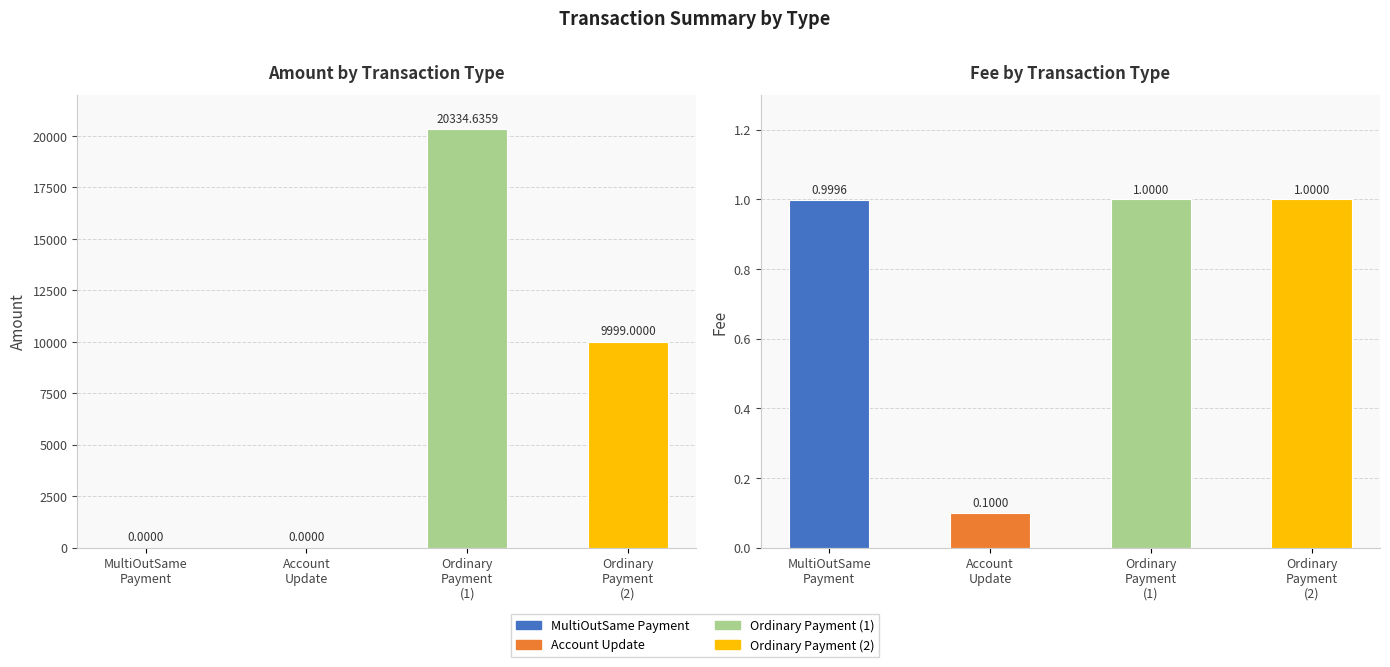

What is the change in value from Ordinary
Payment
(1) to Ordinary
Payment
(2)?

-10335.6